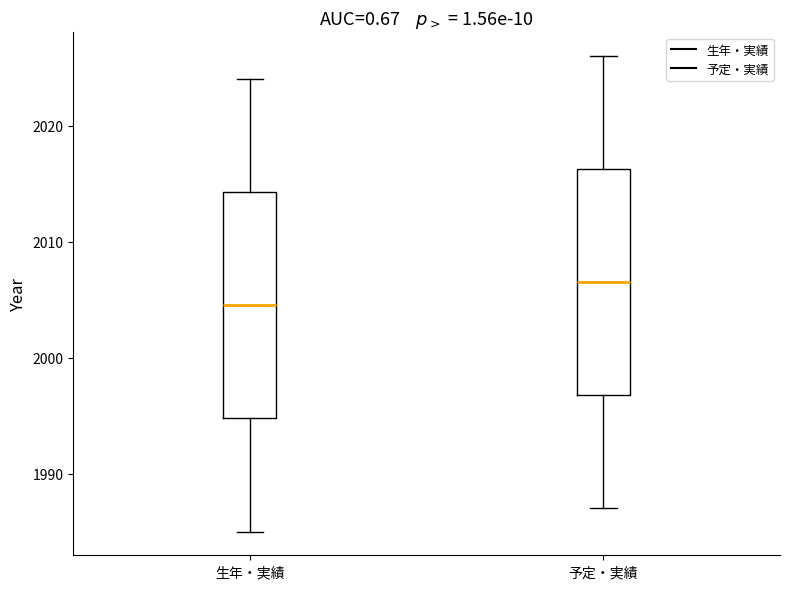

Reading left to right, transcribe this box plot: for each box, give where its median line is, the range the box spans, and where its two whiskers end, as read against the y-axis. The values are not printed on the chart, so give them approximately, as read against the axis.

生年・実績: median 2005, box 1995 to 2014, whiskers 1985 to 2024
予定・実績: median 2007, box 1997 to 2016, whiskers 1987 to 2026